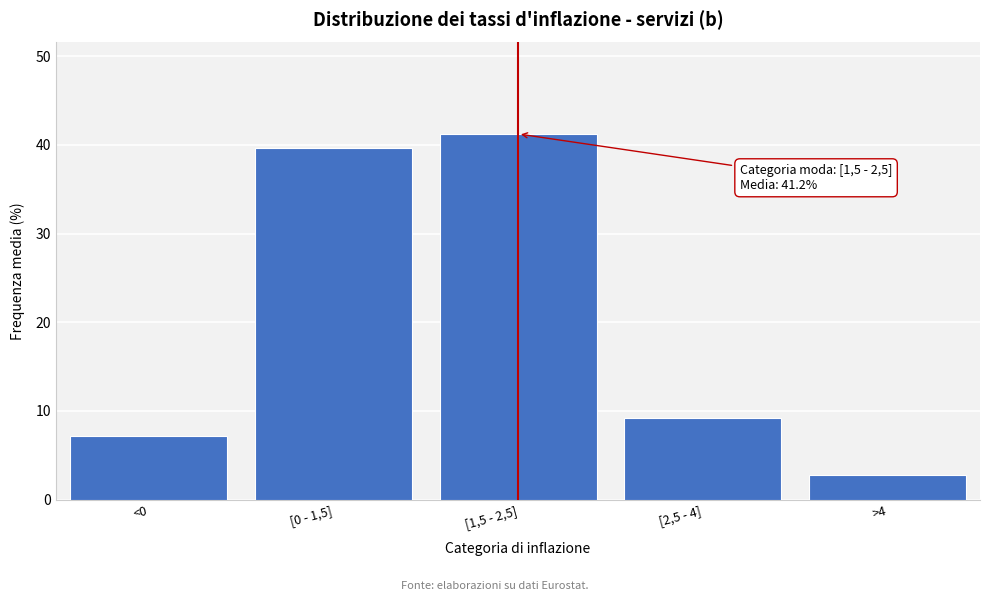

Reading left to right, what are all the values shown in this chart?

<0=7.2	[0 - 1,5]=39.7	[1,5 - 2,5]=41.2	[2,5 - 4]=9.2	>4=2.8